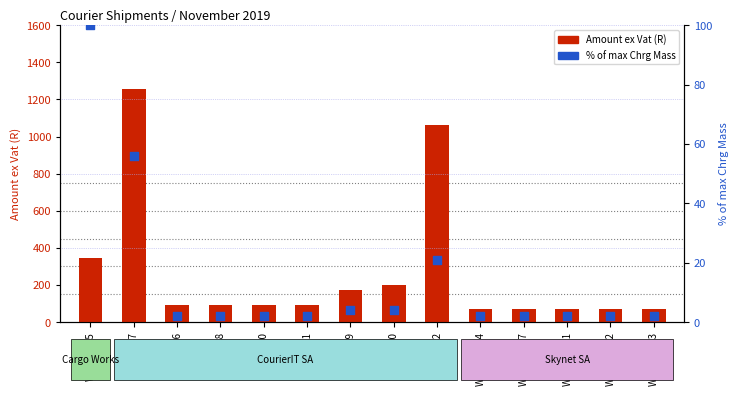

Which series contains the lowest Y value?

% of max Chrg Mass